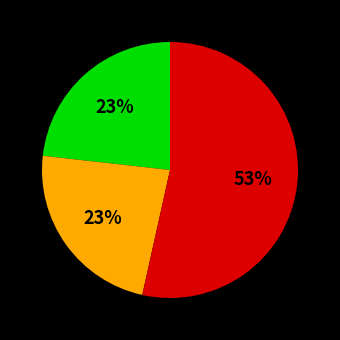

To the nearest percent, what is the difference between the largest and smallest slice percentages?

30%